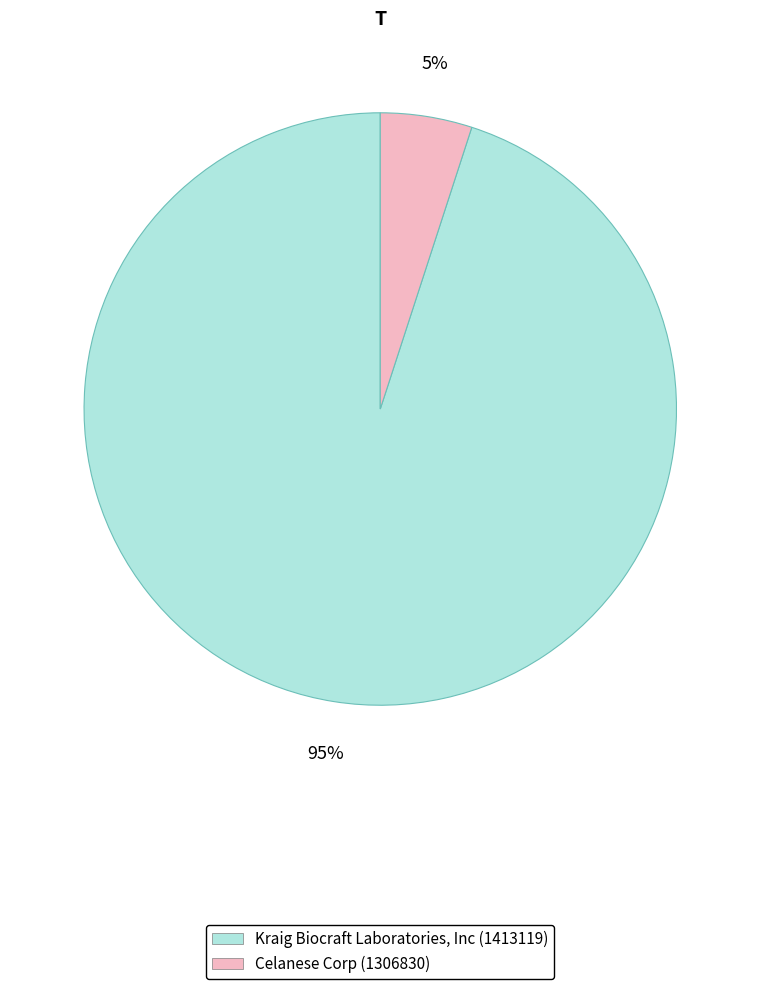

To the nearest percent, what is the difference between the largest and smallest slice percentages?

90%